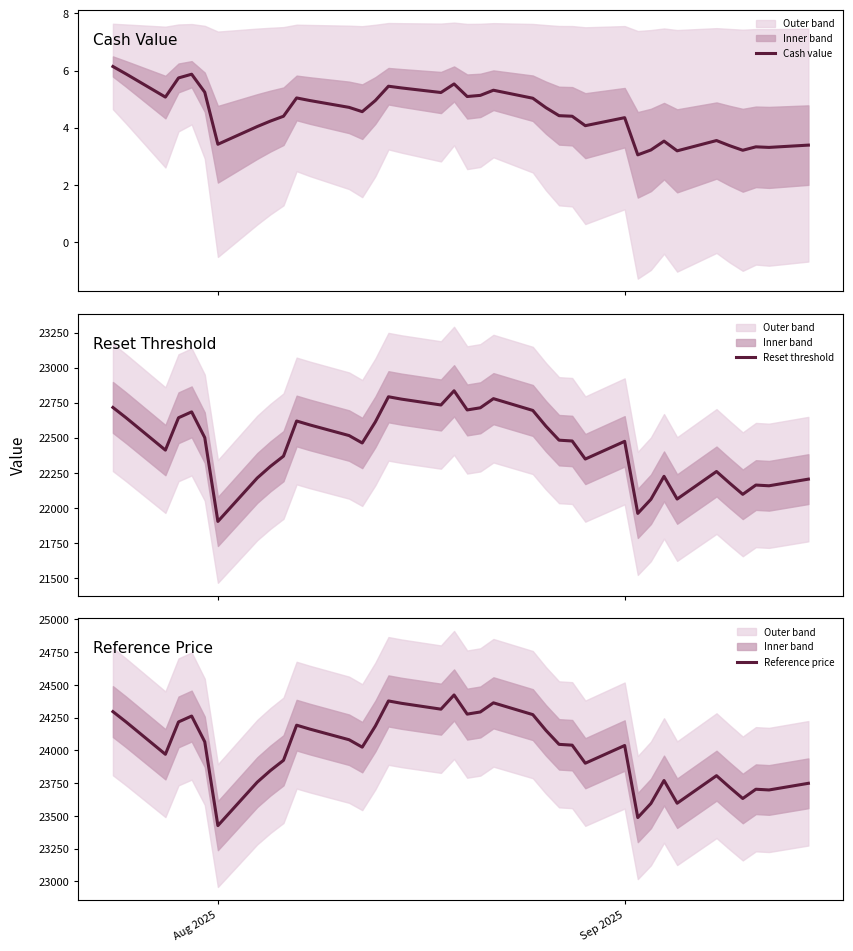

What is the minimum value shown in the chart?

3.0